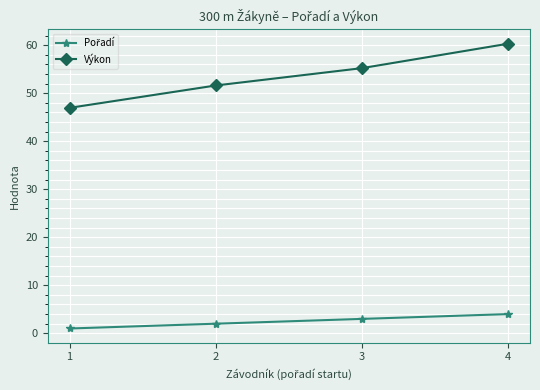

Does the chart have visible grid lines?

Yes